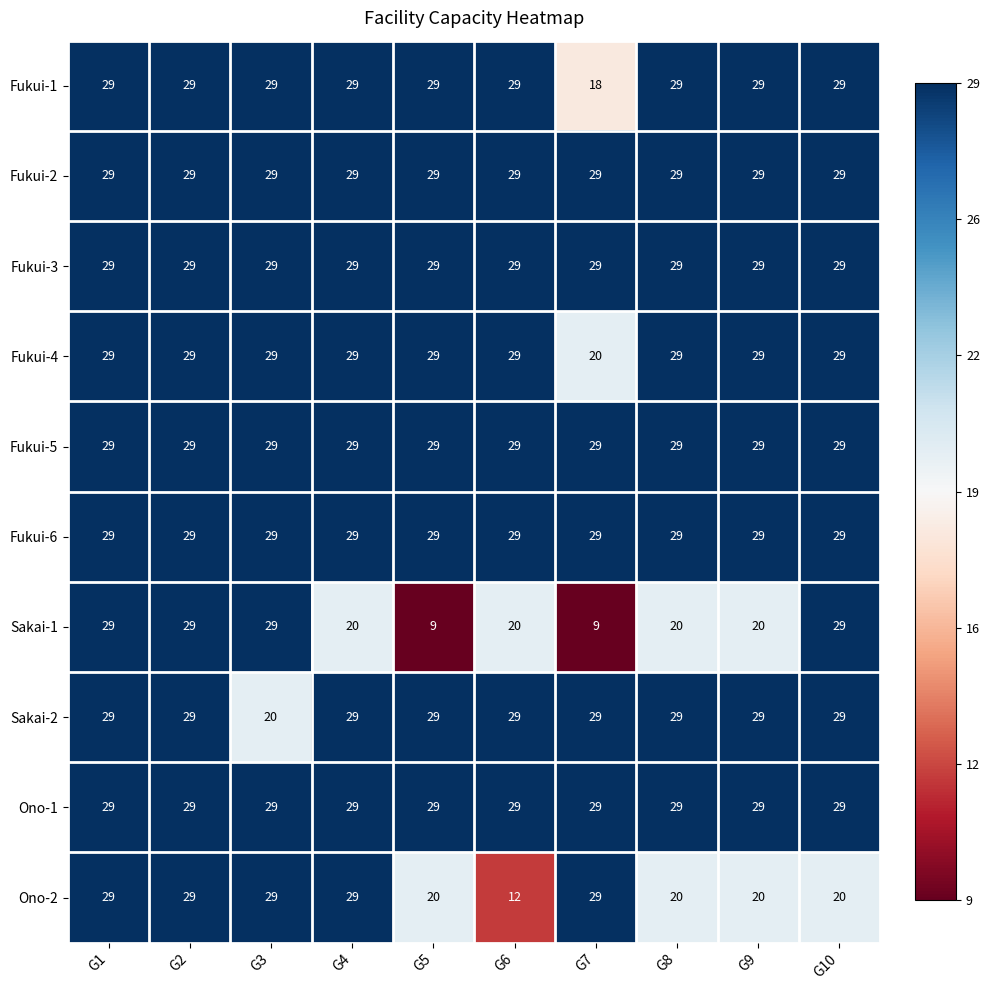

What is the lowest value of the Fukui-6 series?

29